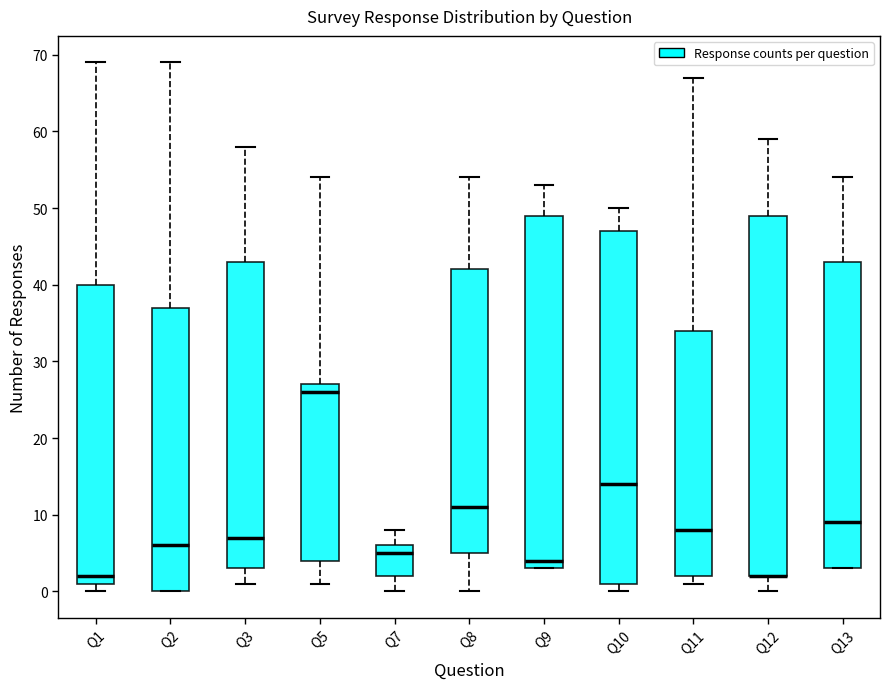

Reading left to right, transcribe this box plot: for each box, give where its median line is, the range the box spans, and where its two whiskers end, as read against the y-axis. The values are not printed on the chart, so give them approximately, as read against the axis.

Q1: median 2, box 1 to 40, whiskers 0 to 69
Q2: median 6, box 0 to 37, whiskers 0 to 69
Q3: median 7, box 3 to 43, whiskers 1 to 58
Q5: median 26, box 4 to 27, whiskers 1 to 54
Q7: median 5, box 2 to 6, whiskers 0 to 8
Q8: median 11, box 5 to 42, whiskers 0 to 54
Q9: median 4, box 3 to 49, whiskers 3 to 53
Q10: median 14, box 1 to 47, whiskers 0 to 50
Q11: median 8, box 2 to 34, whiskers 1 to 67
Q12: median 2 (drawn on the box's lower edge), box 2 to 49, whiskers 0 to 59
Q13: median 9, box 3 to 43, whiskers 3 to 54